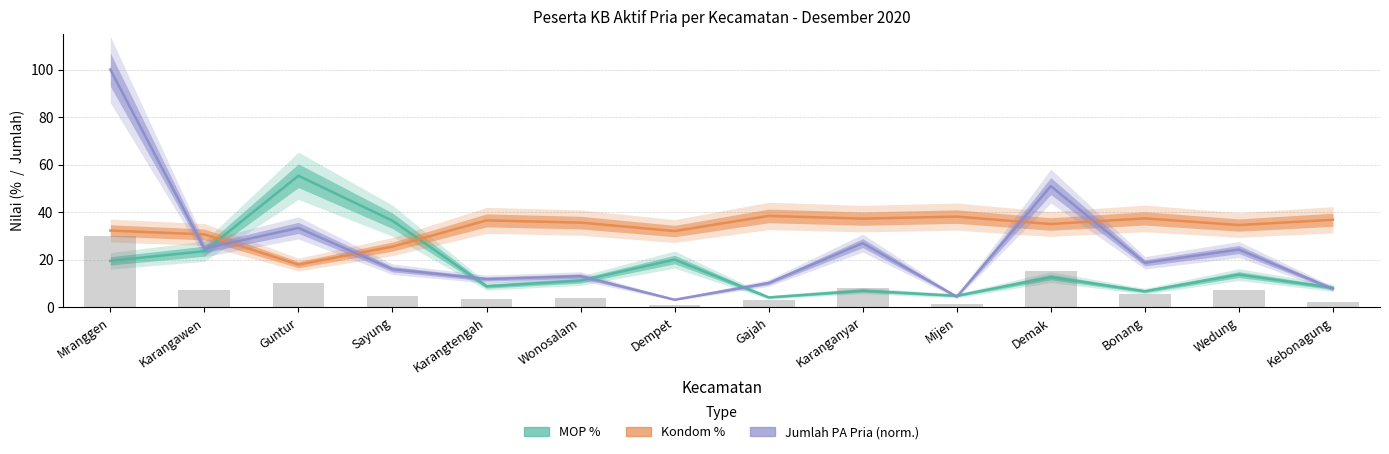

Does the chart contain stacked bars?

No